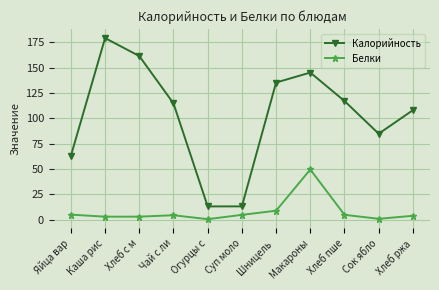

What is the label of the 3rd point from the right?

Хлеб пше